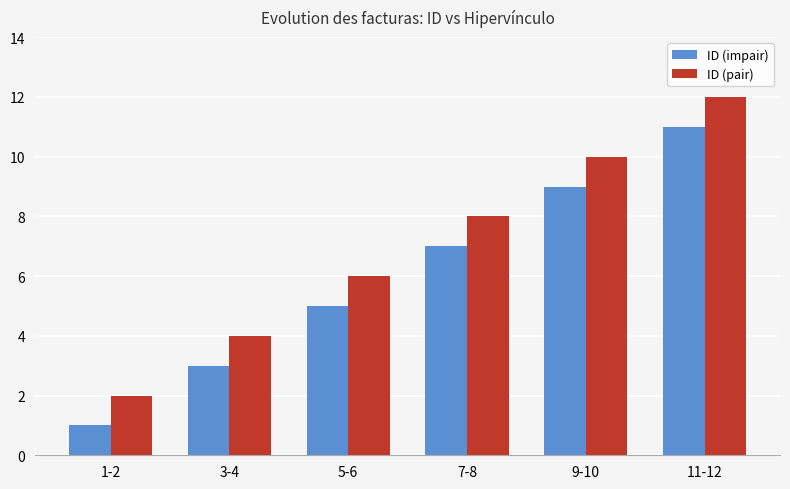

Rank the series by their average value, from lowest to highest.

ID (impair), ID (pair)